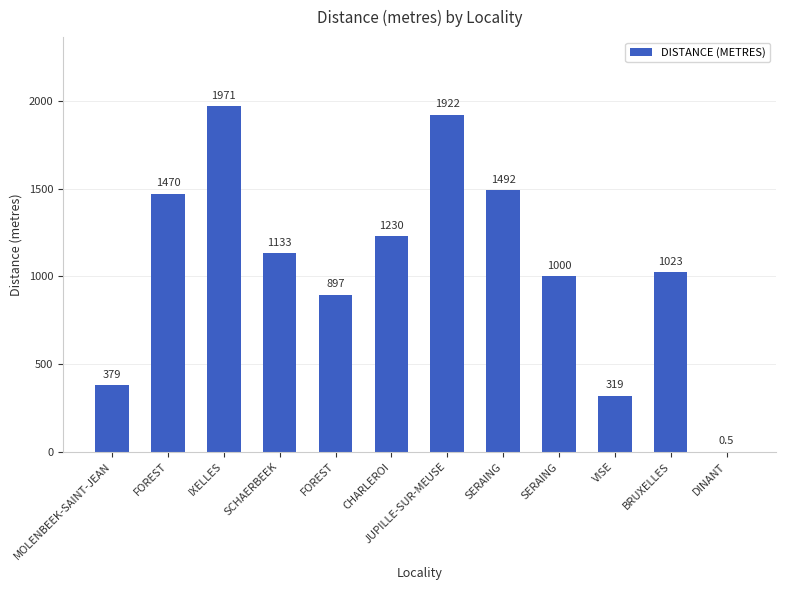

Where is the data nearest to the value 985?

SERAING